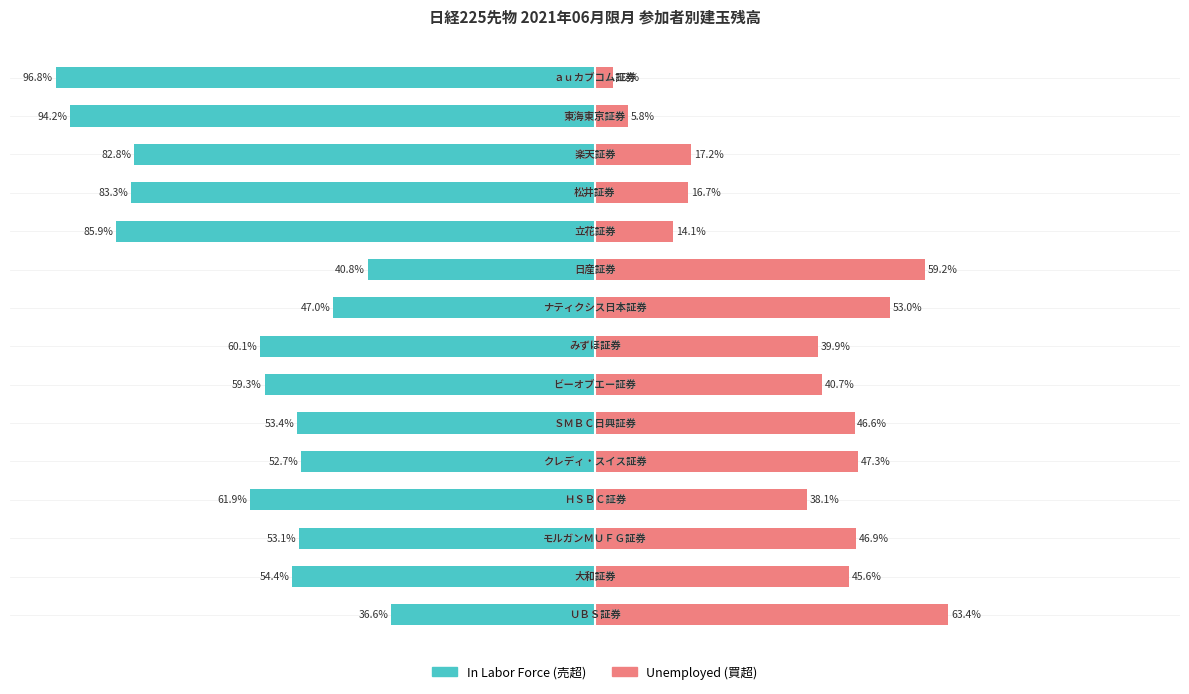

What is the spread (max minus min) of values at 75?

100.0